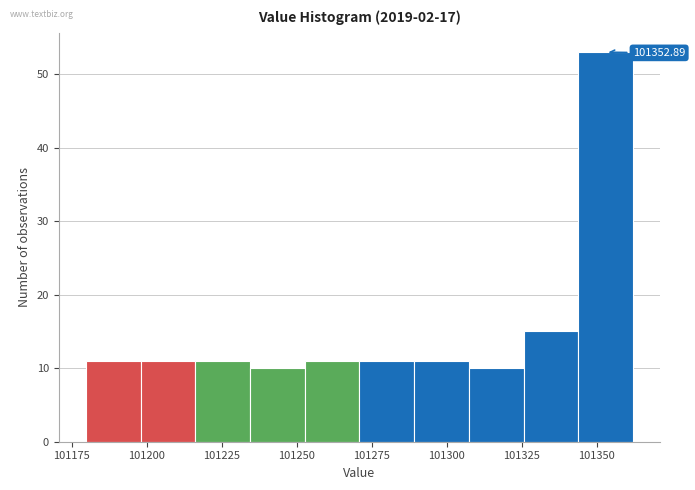

Read against the x-axis, roughly where is the centre of the tallest bar?

101355